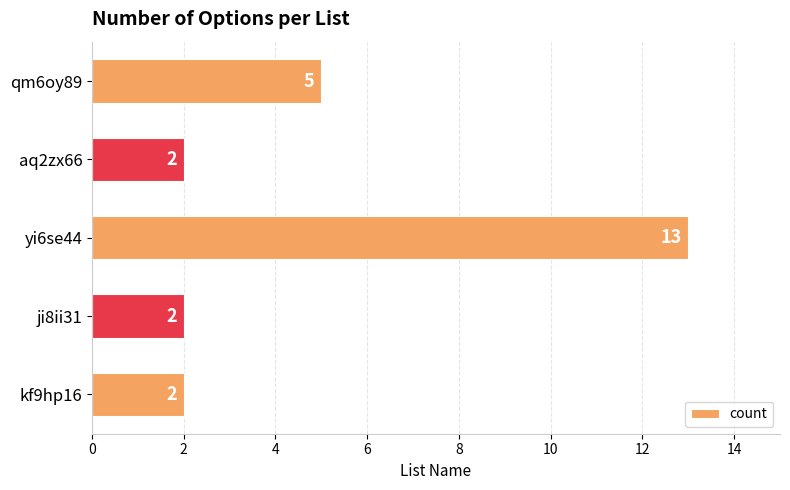

Reading bottom to top, extract all data points from this chart.

kf9hp16=2	ji8ii31=2	yi6se44=13	aq2zx66=2	qm6oy89=5